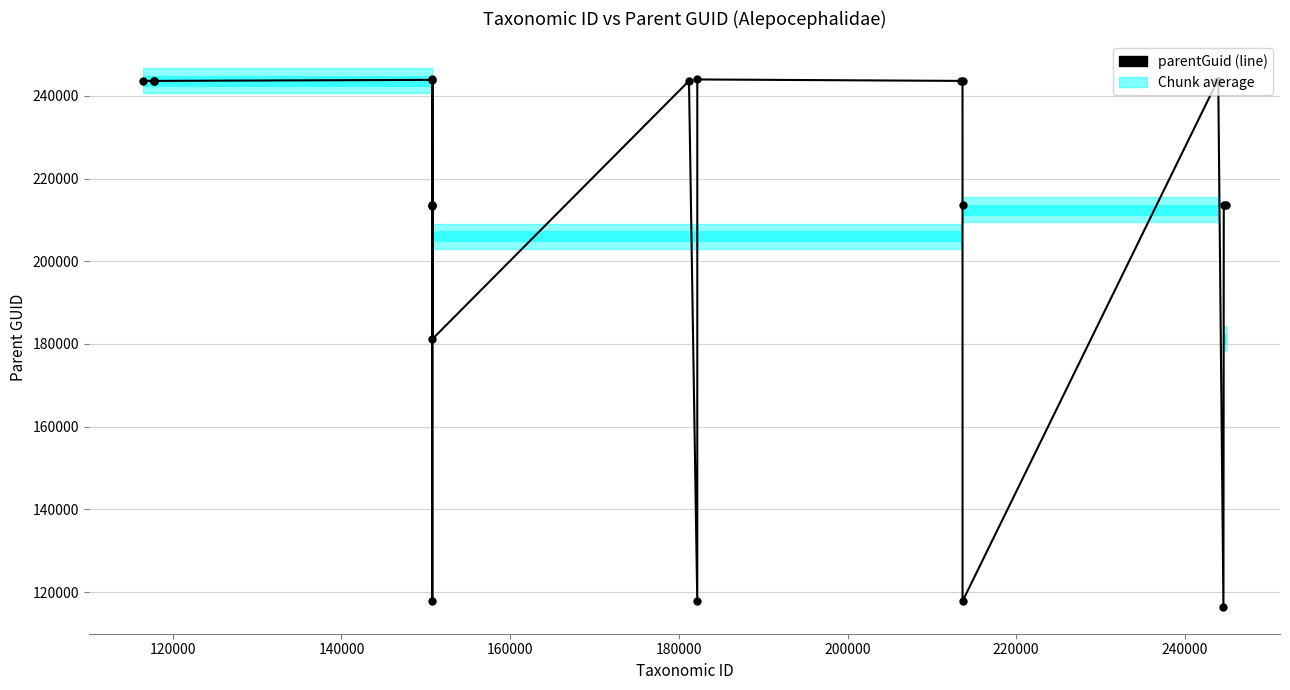

Reading left to right, list all the values displayed in this chart.

243611	243611	243611	243611	243862	213405	117807	213636	243960	213636	181203	243611	117796	243960	243611	243611	213636	117804	243611	243611	116455	213636	213636